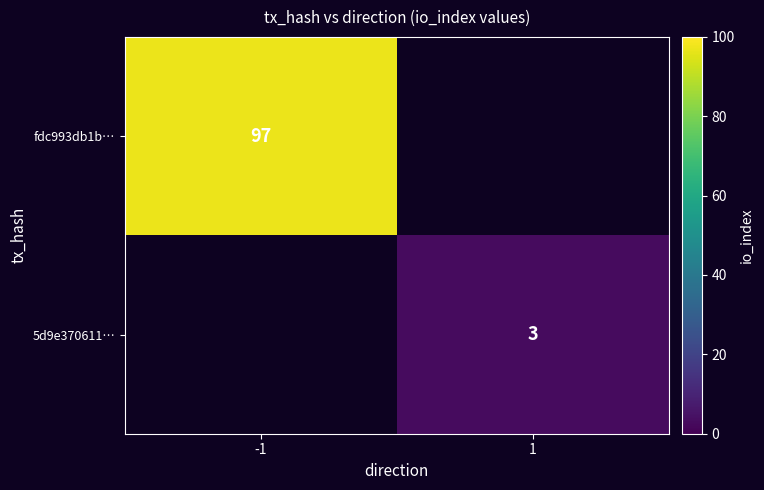

The value of 5d9e370611… at 1 is 5. True or false?

False